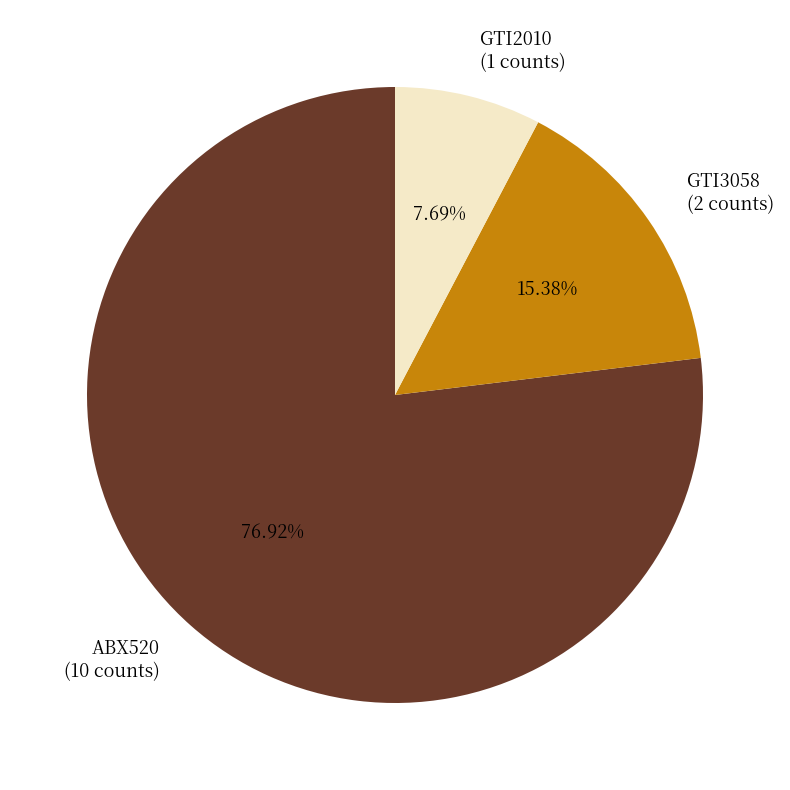

How many slices are in this pie chart?

3